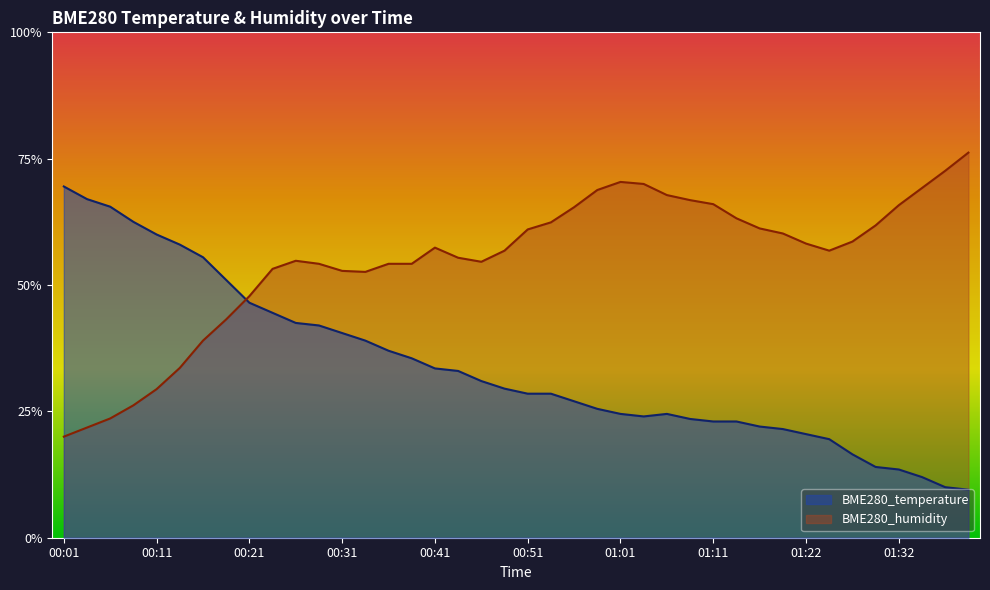

Rank the series at 01:37 from lowest to highest value.

BME280_temperature, BME280_humidity